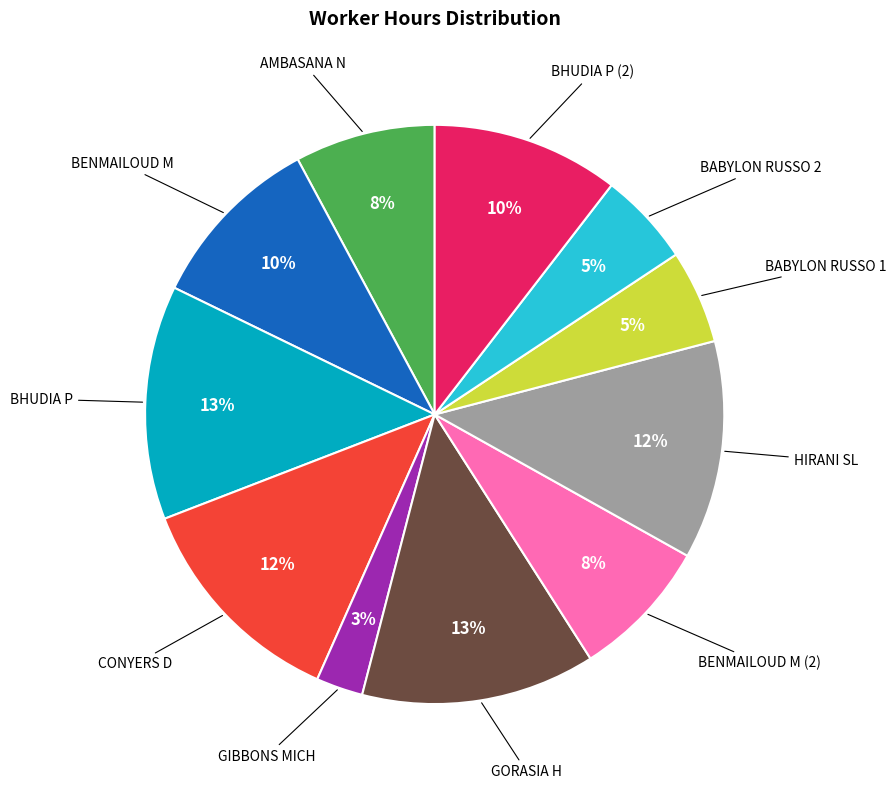

Is there any slice that represents more than half of the pie?

No